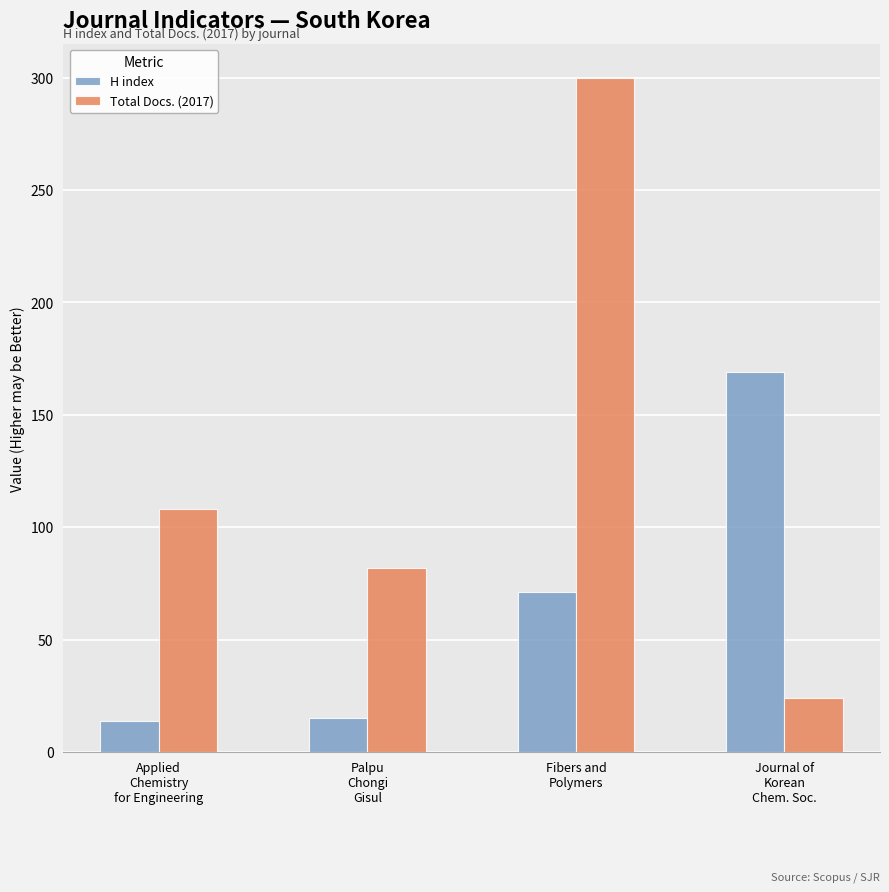

What is the sum of the Total Docs. (2017) values at Palpu
Chongi
Gisul and Journal of
Korean
Chem. Soc.?

106